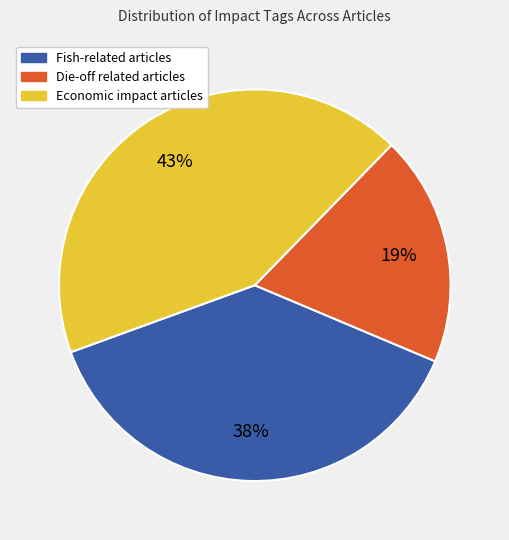

To the nearest percent, what is the difference between the largest and smallest slice percentages?

24%